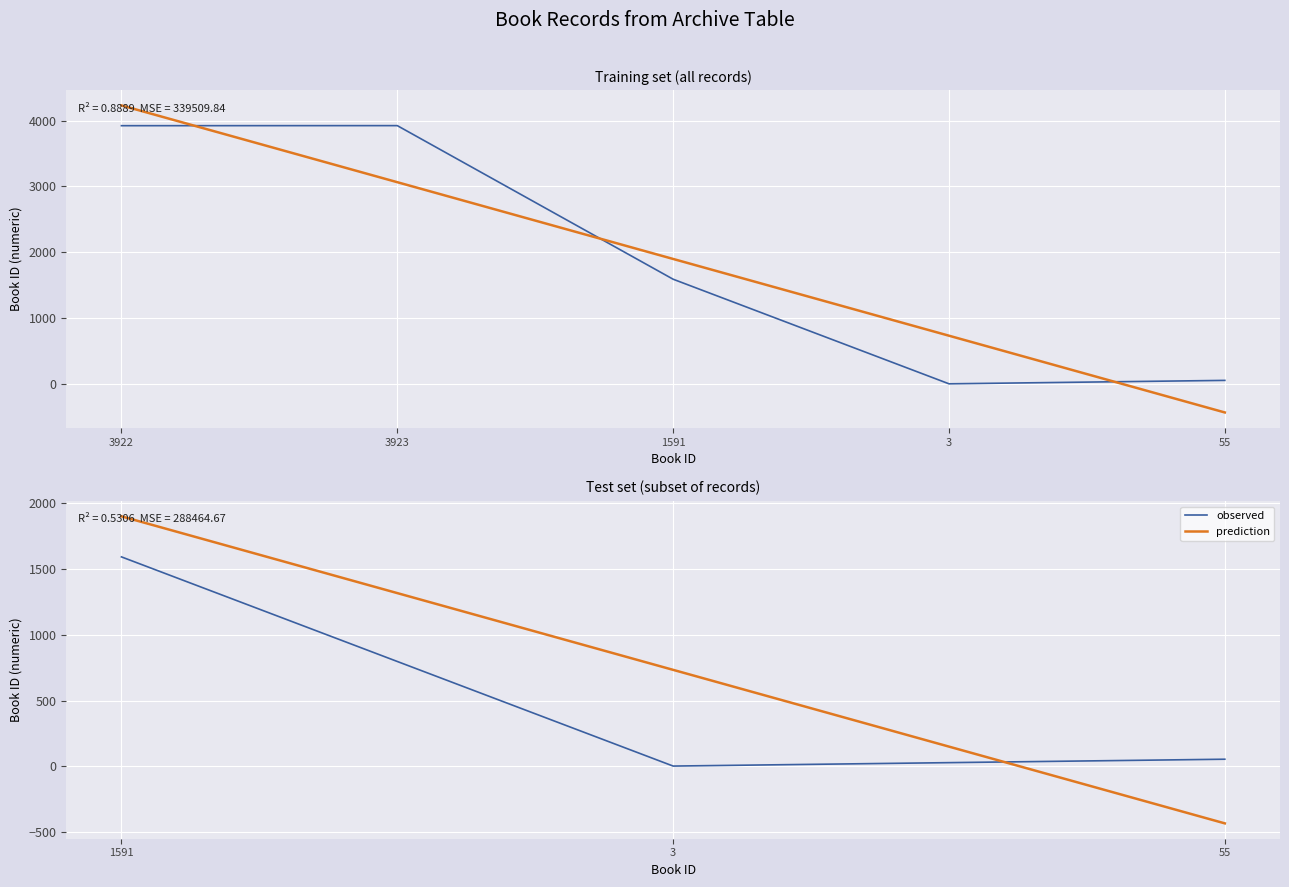

Which category has the lowest value across all series?

3